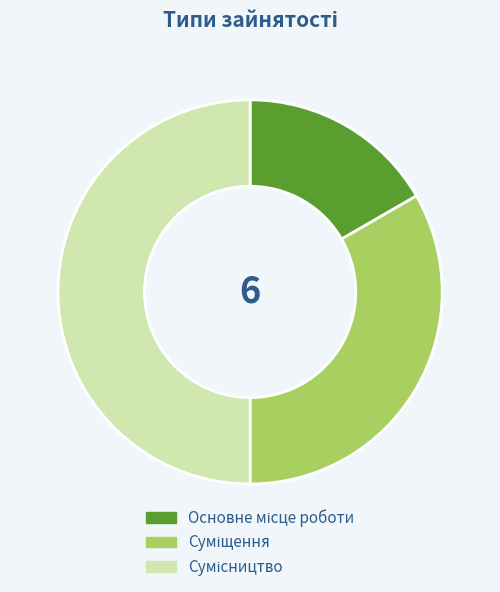

How many segments does this pie chart have?

3